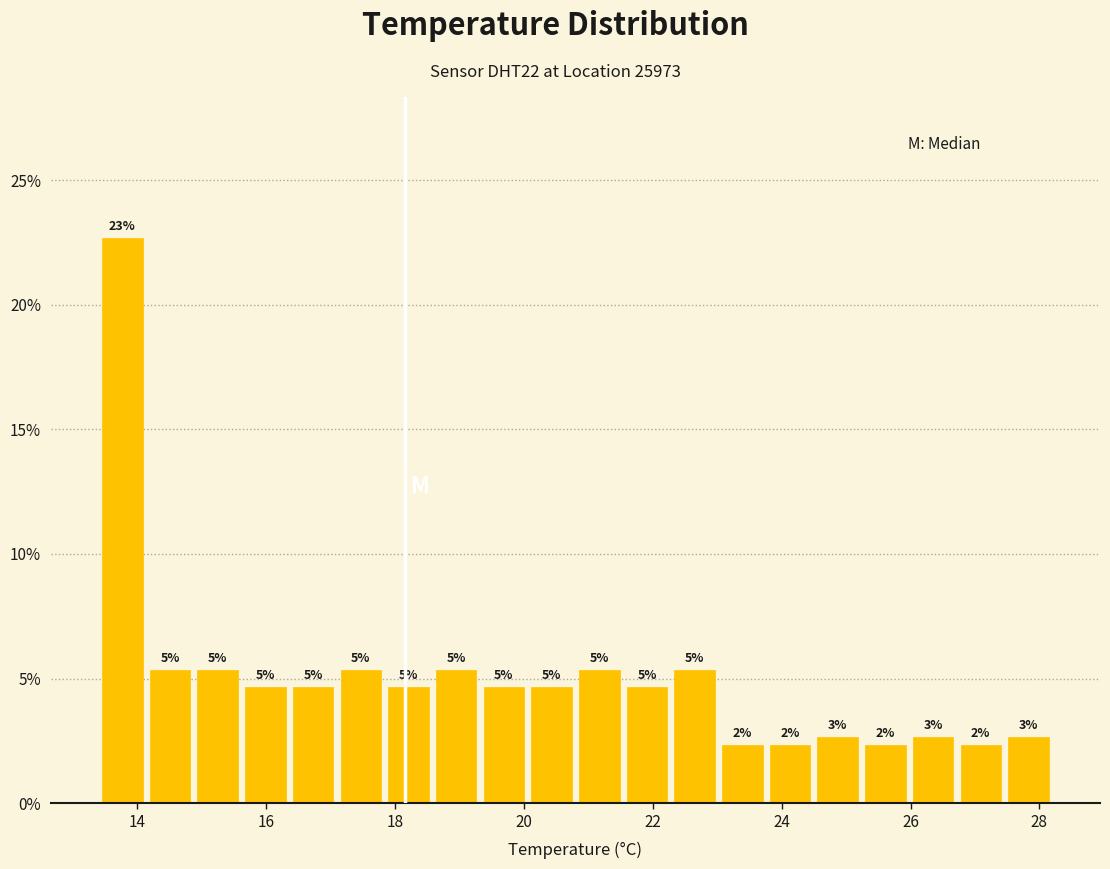

Read against the x-axis, roughly where is the centre of the tallest bar?

13.8